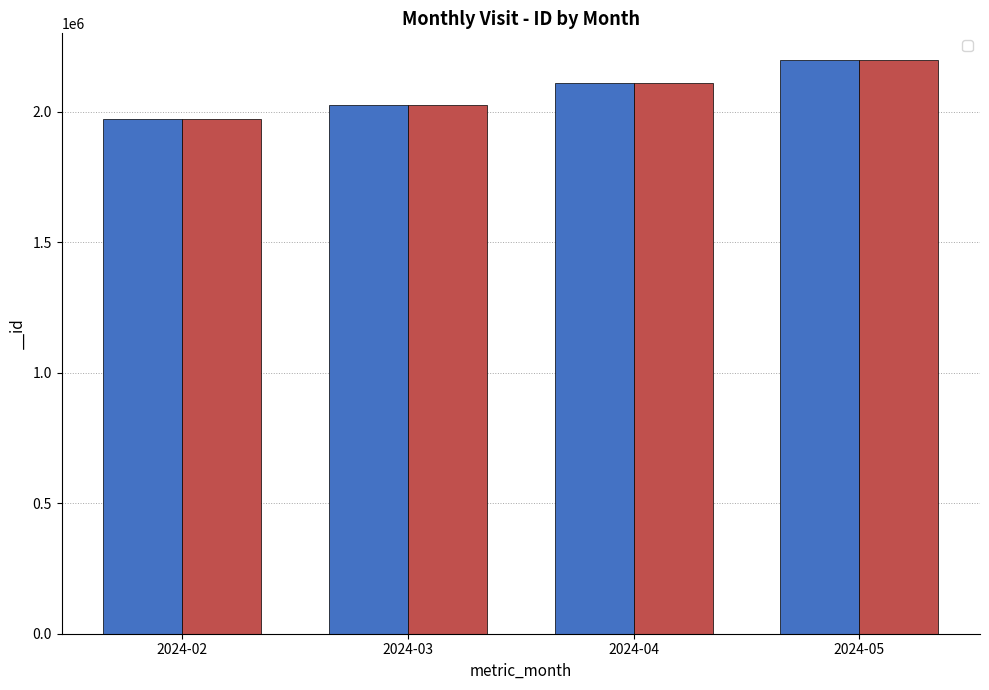

What is the average value of the __id (Location 1) series?

2076152